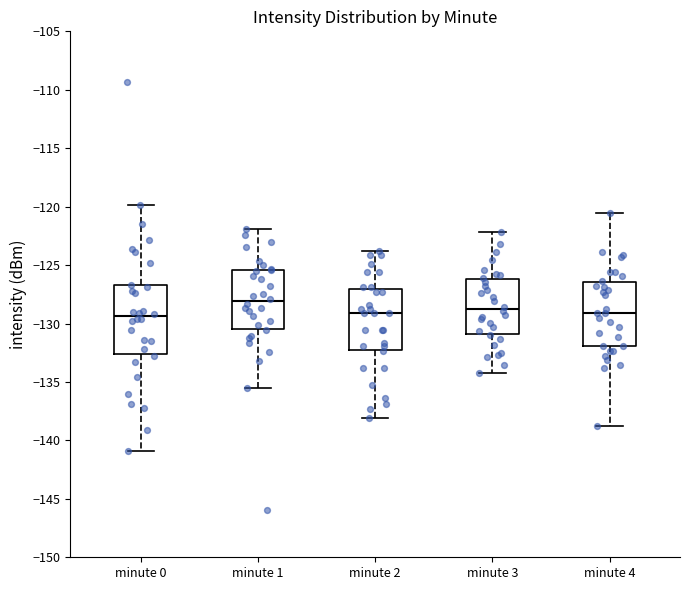

Reading left to right, transcribe this box plot: for each box, give where its median line is, the range the box spans, and where its two whiskers end, as read against the y-axis. The values are not printed on the chart, so give them approximately, as read against the axis.

minute 0: median -129.5, box -132.5 to -126.5, whiskers -141.0 to -120.0
minute 1: median -128.0, box -130.5 to -125.5, whiskers -135.5 to -122.0
minute 2: median -129.0, box -132.0 to -127.0, whiskers -138.0 to -124.0
minute 3: median -129.0, box -131.0 to -126.0, whiskers -134.0 to -122.0
minute 4: median -129.0, box -132.0 to -126.5, whiskers -139.0 to -120.5